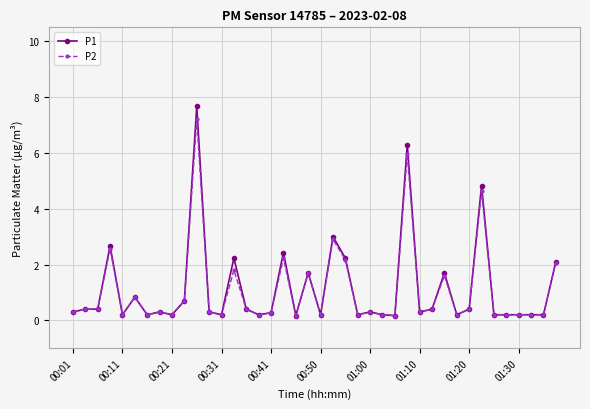

What is the value of the P2 point at the 11th from the left?

7.2